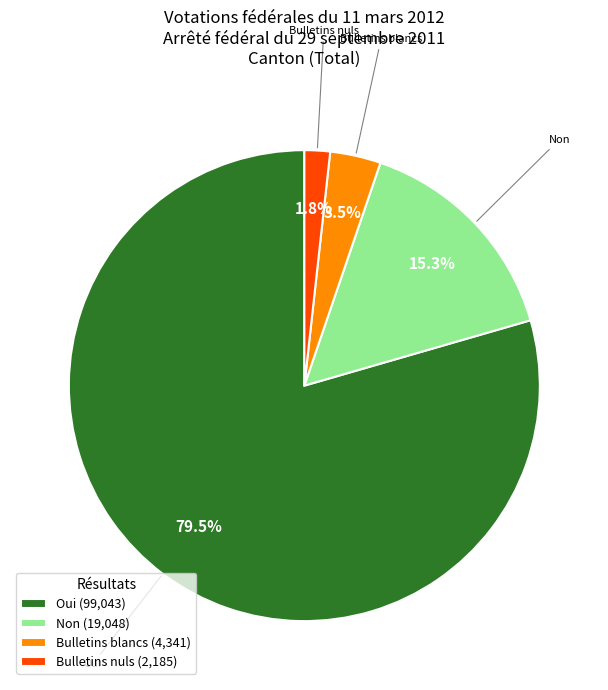

To the nearest percent, what is the average slice percentage?

25%